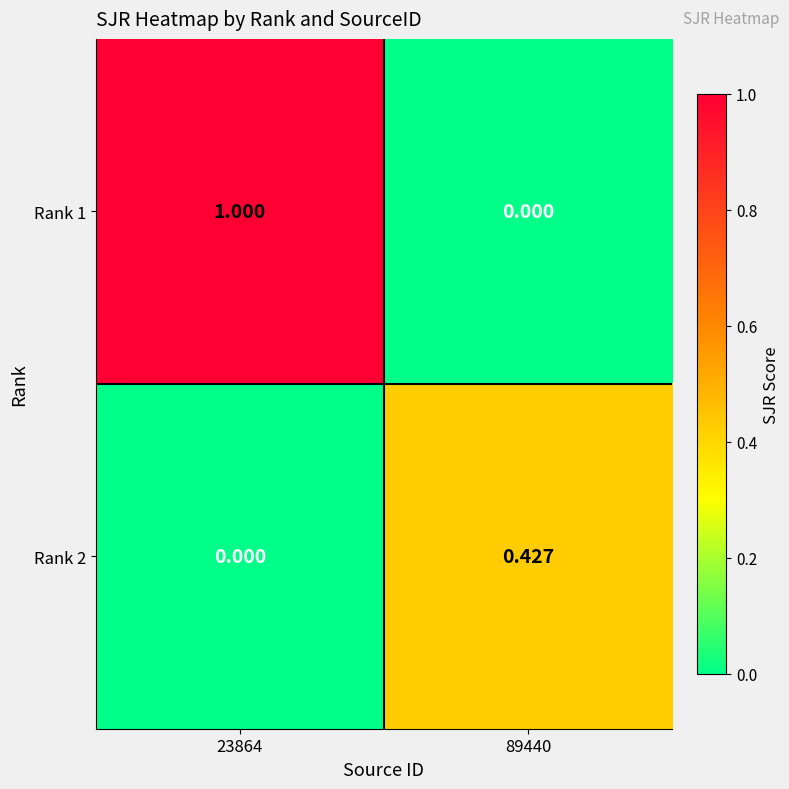

Reading right to left, list all the values displayed in this chart.

Rank 1: 89440=0.0	23864=1.0
Rank 2: 89440=0.4	23864=0.0